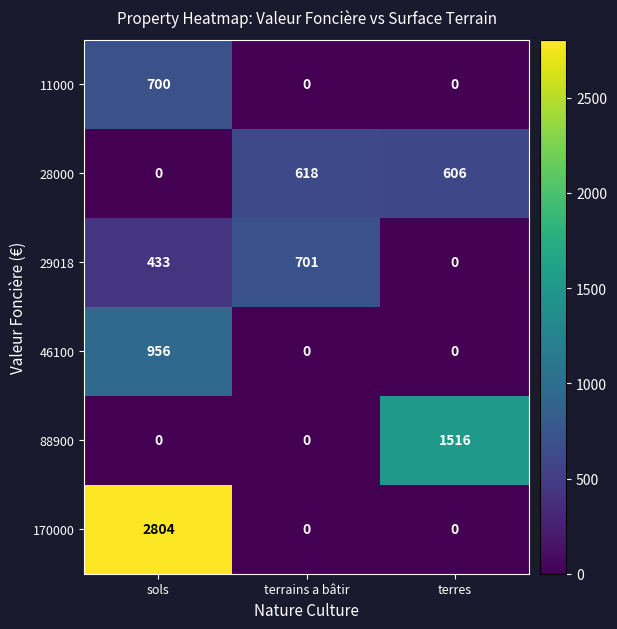

The value of 28000 at sols is 0. True or false?

True